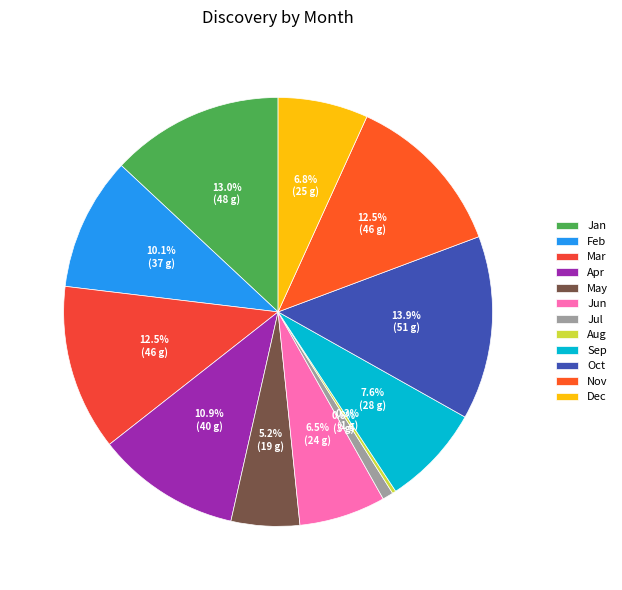

Which has a higher value, Mar or Apr?

Mar